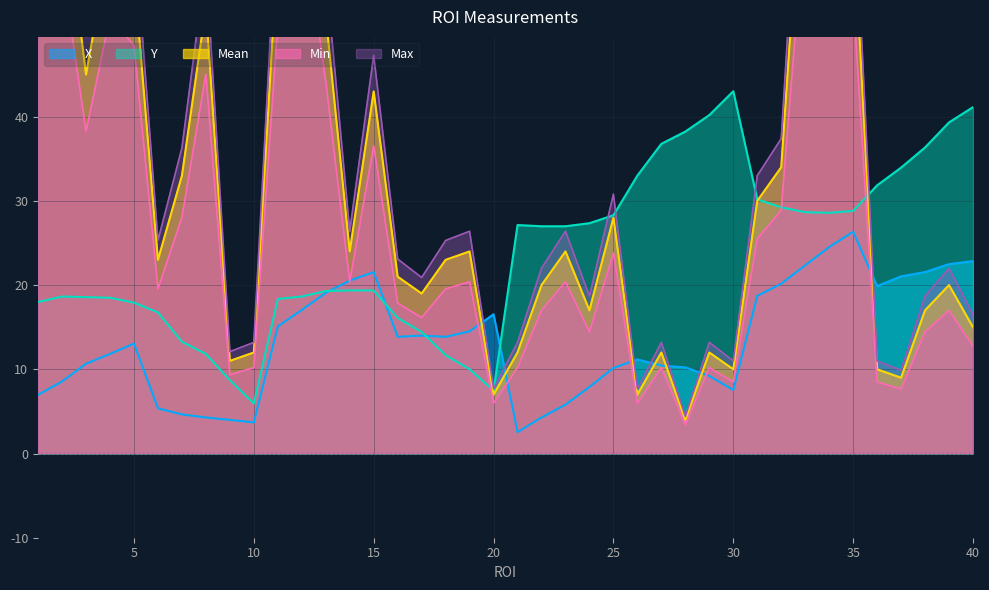

Which series has the widest spread of values?

Max